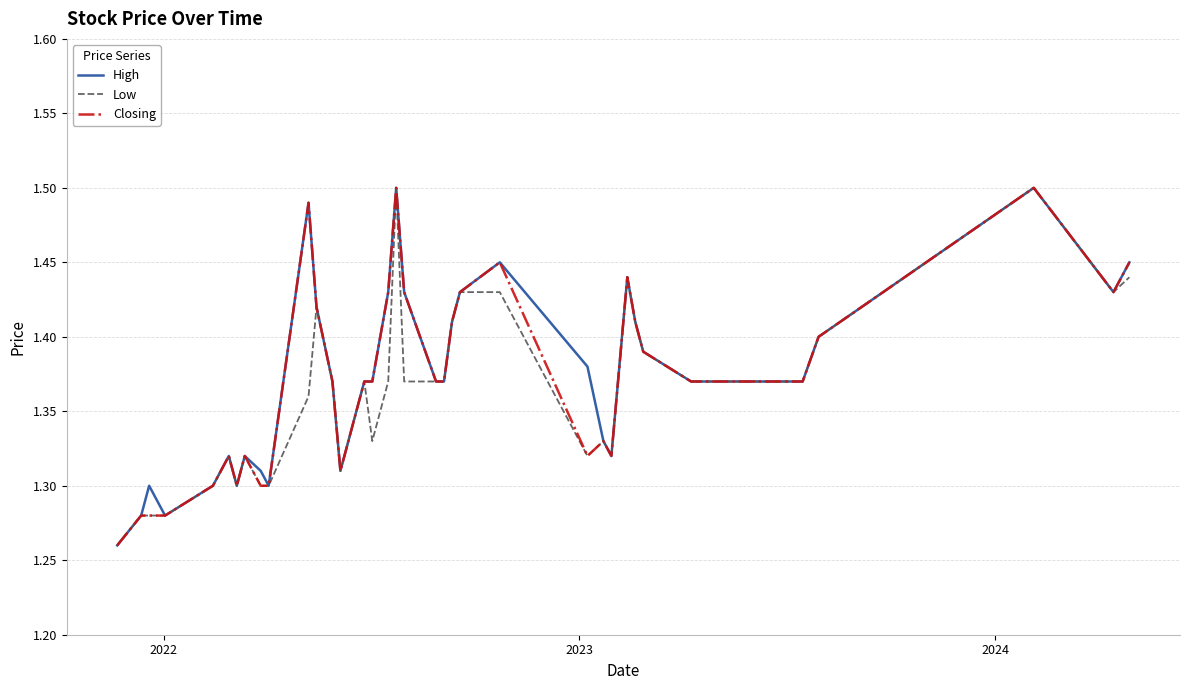

How many lines are shown in the chart?

3